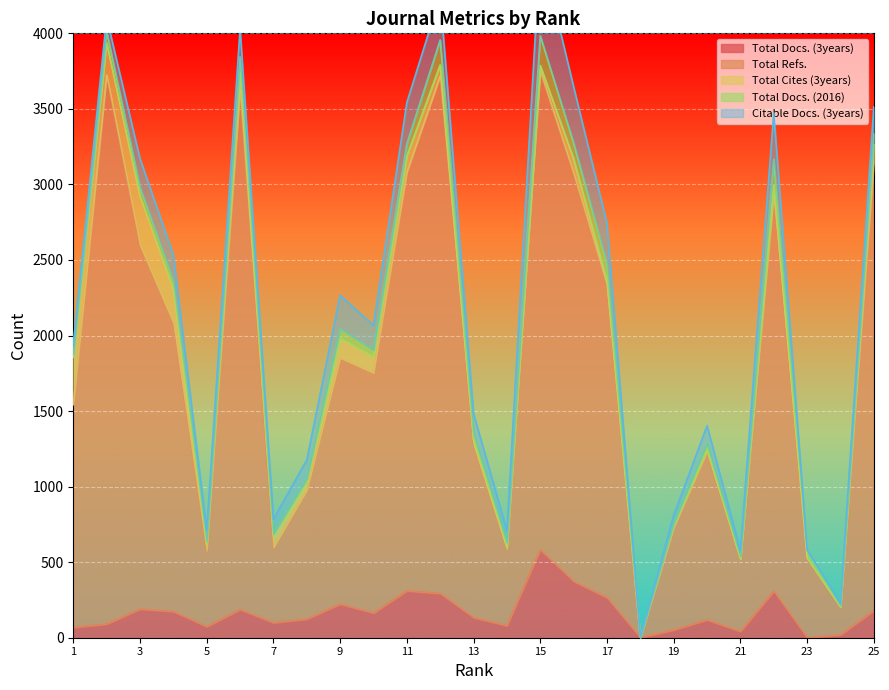

Which series has the largest range (max minus min)?

Total Refs.